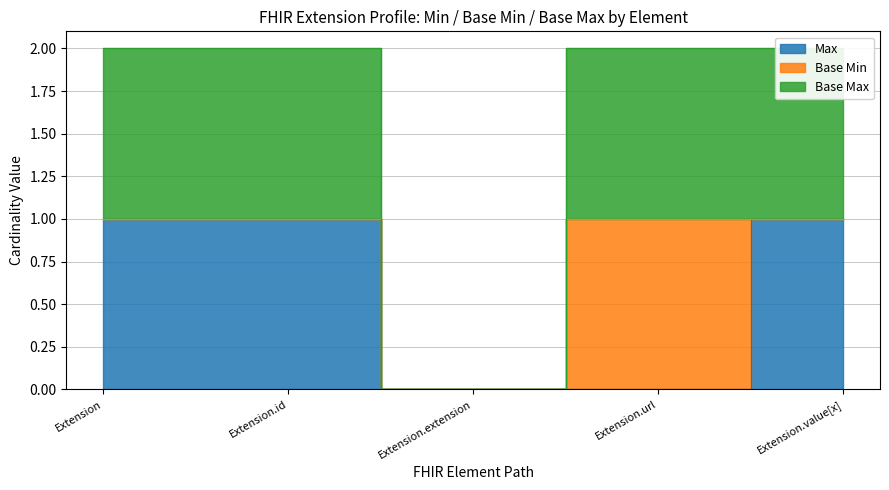

True or false: Max has more than 1 interior local peaks.

False